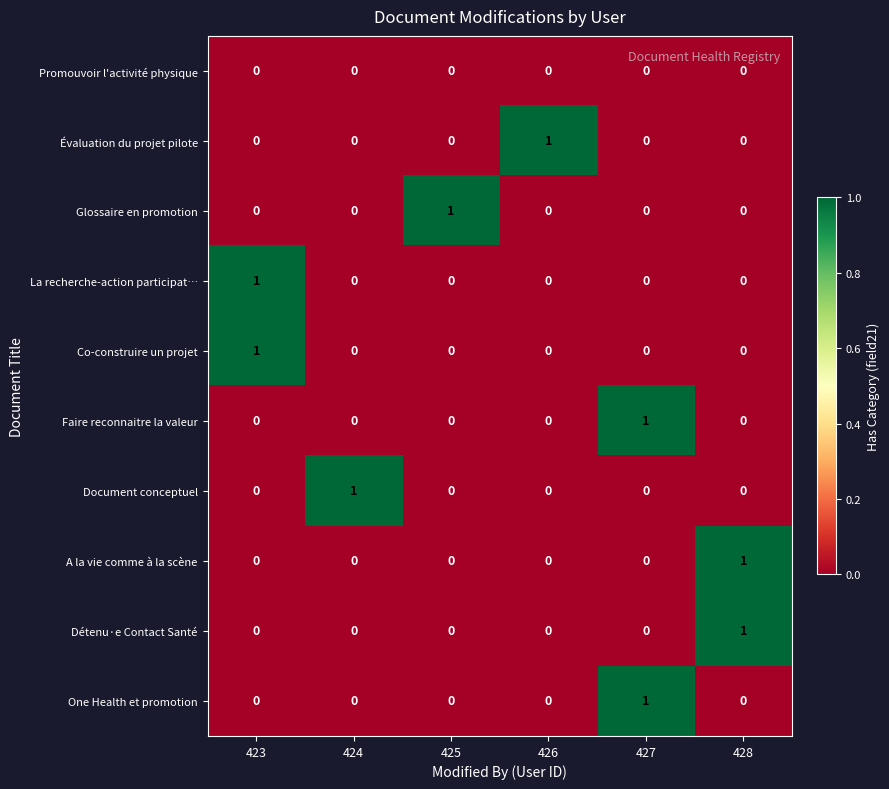

Count the number of categories in the chart.

6